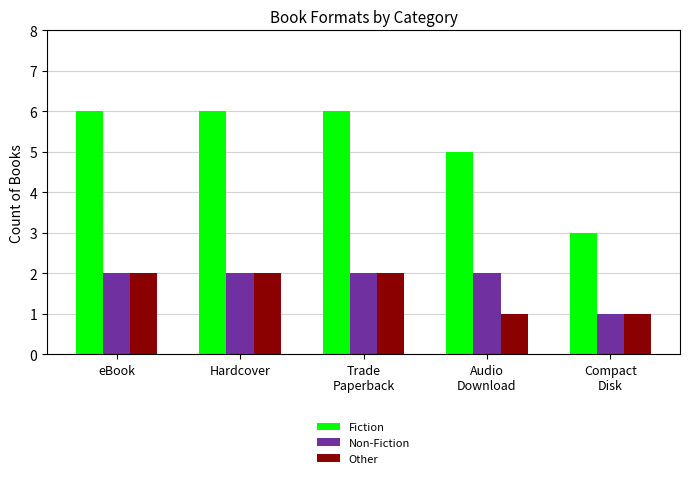

Is it true that Fiction equals 3 at Trade
Paperback?

False